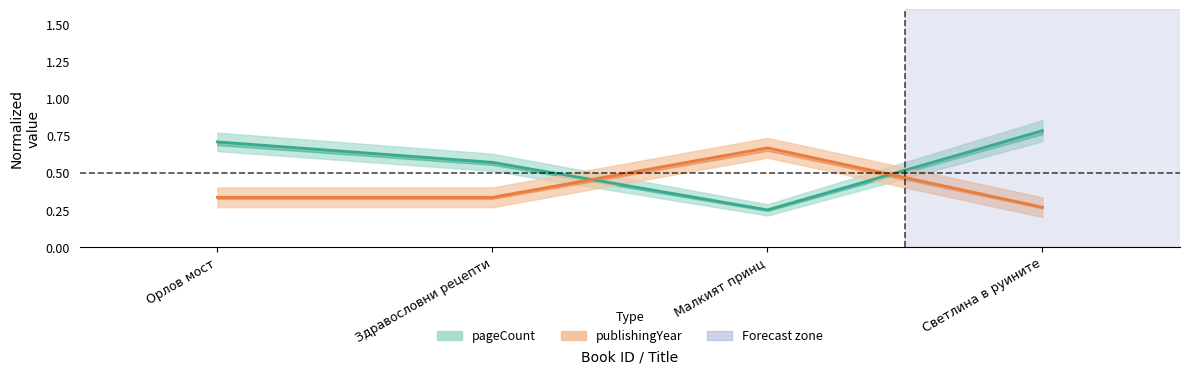

What is the value of the pageCount point at the 3rd from the left?

0.2